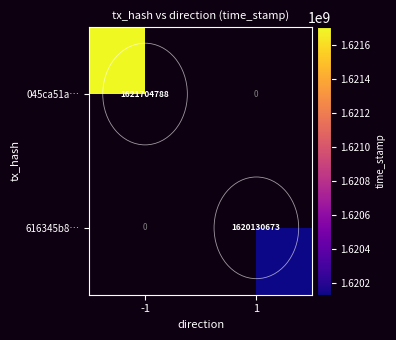

Is it true that 616345b8… equals 2818602554 at 1?

False